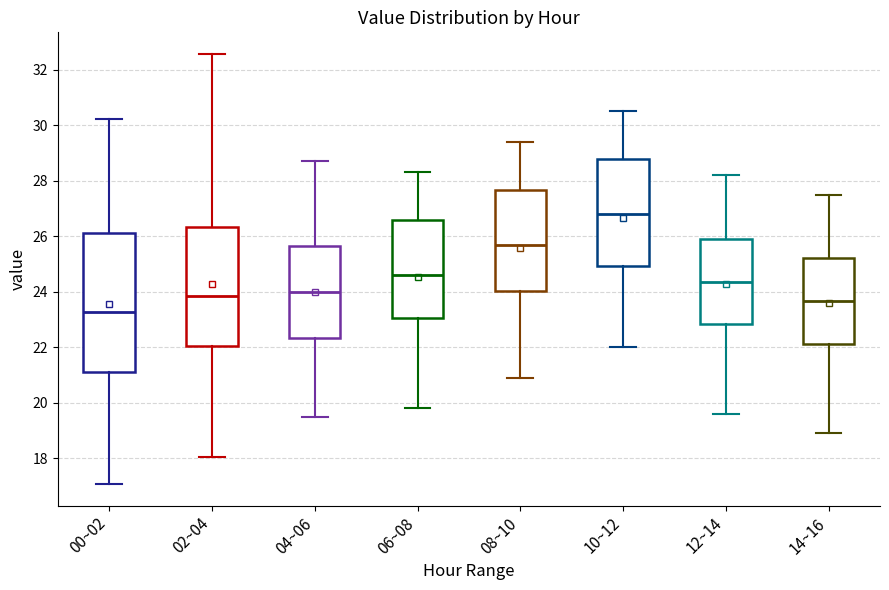

Reading left to right, read every box against the y-axis: the position of its median line, the range the box covers, and the ends of its whiskers. The values are not printed on the chart, so give them approximately, as read against the axis.

00~02: median 23.2, box 21.2 to 26.2, whiskers 17.0 to 30.2
02~04: median 23.8, box 22.0 to 26.4, whiskers 18.0 to 32.6
04~06: median 24.0, box 22.4 to 25.6, whiskers 19.6 to 28.8
06~08: median 24.6, box 23.0 to 26.6, whiskers 19.8 to 28.4
08~10: median 25.8, box 24.0 to 27.6, whiskers 21.0 to 29.4
10~12: median 26.8, box 25.0 to 28.8, whiskers 22.0 to 30.6
12~14: median 24.4, box 22.8 to 26.0, whiskers 19.6 to 28.2
14~16: median 23.6, box 22.2 to 25.2, whiskers 19.0 to 27.6